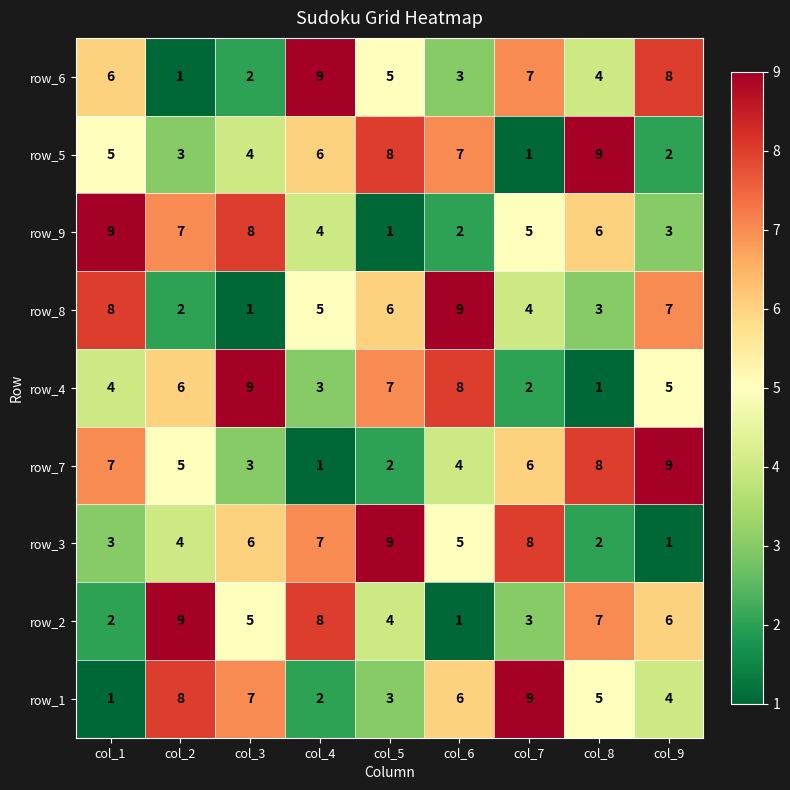

Rank the categories by row_1 value from lowest to highest.

col_1, col_4, col_5, col_9, col_8, col_6, col_3, col_2, col_7